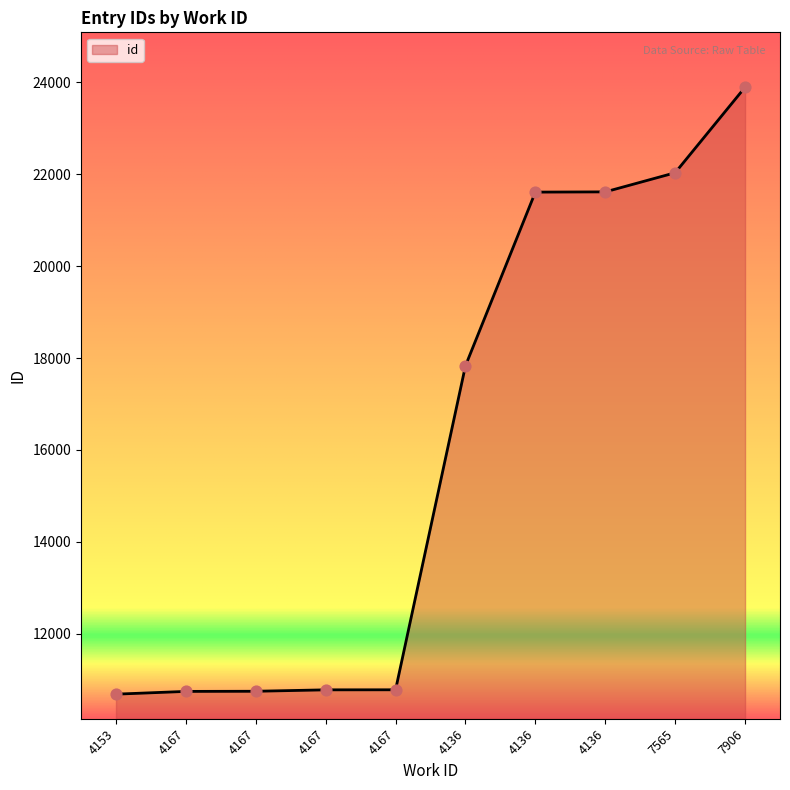

Which has a higher value, 4167 or 7906?

7906